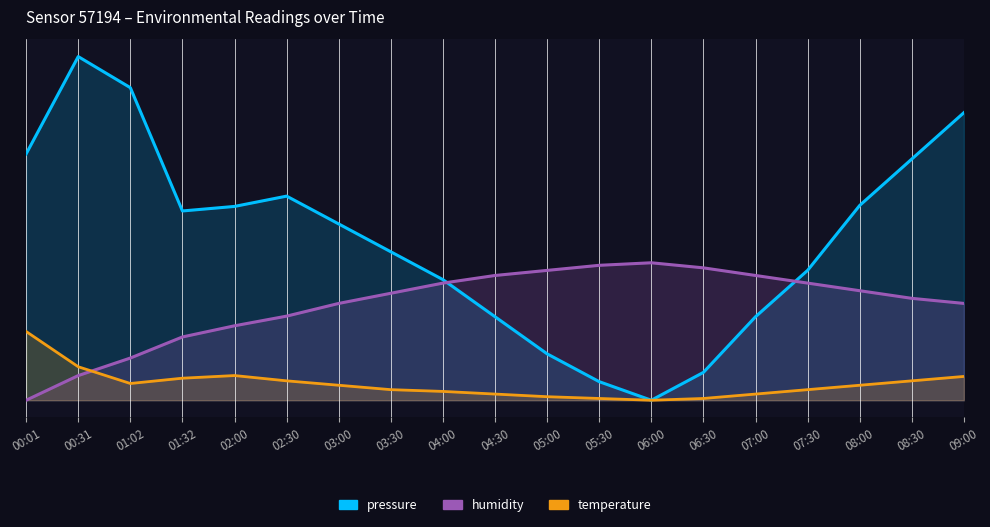

At which category does the chart reach its minimum across all series?

06:00